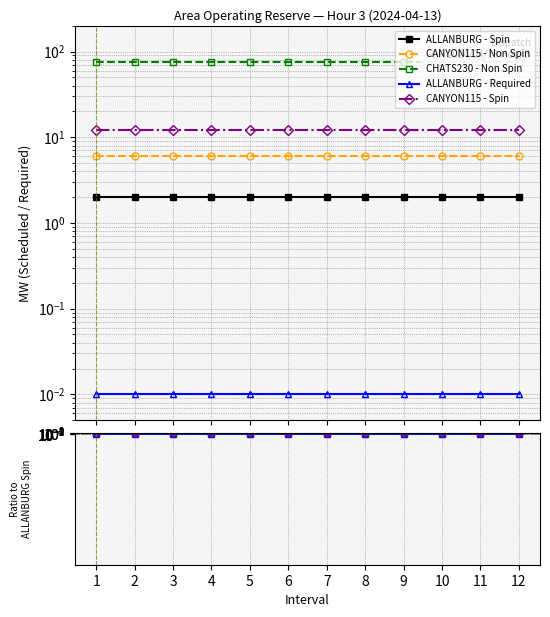

True or false: ALLANBURG - Required and CANYON115 - Non Spin intersect in this chart.

False